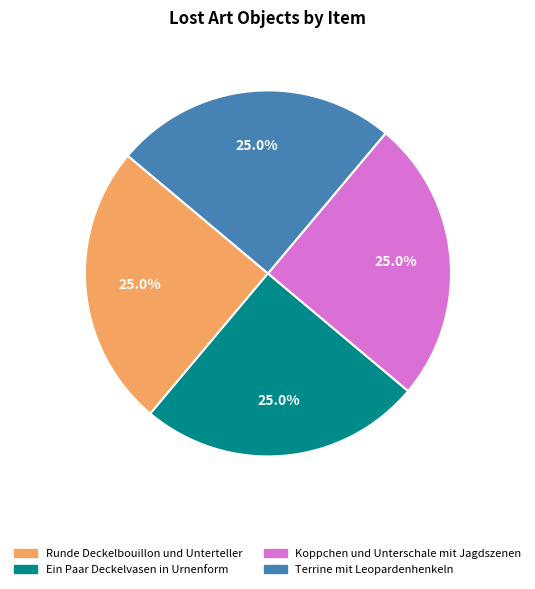

Approximately how many times larger is the value at Ein Paar Deckelvasen in Urnenform compared to Terrine mit Leopardenhenkeln?

1.0